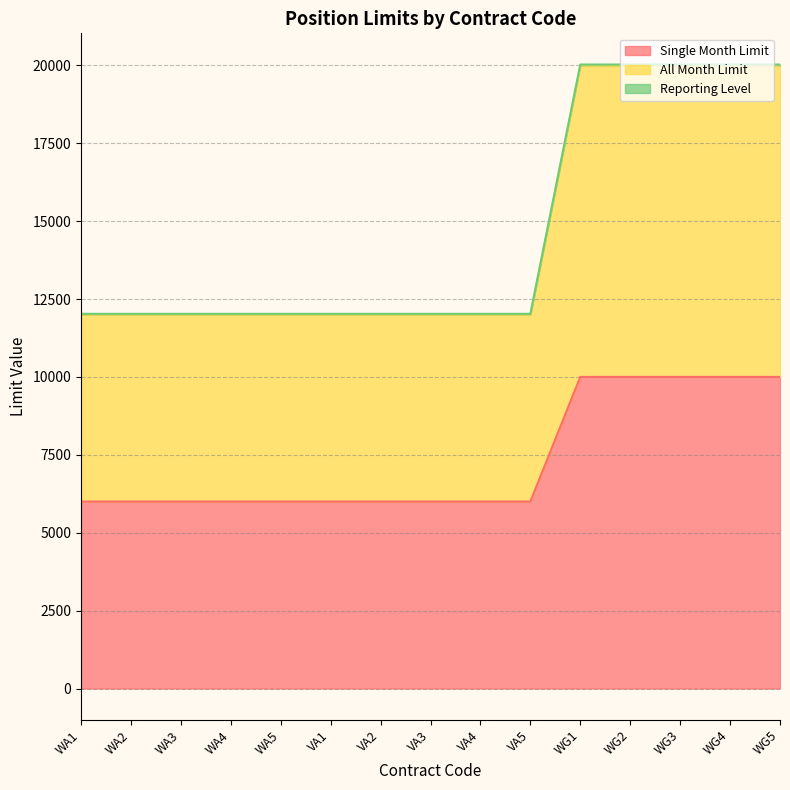

At VA2, list the series in order from largest to smallest.

All Month Limit, Single Month Limit